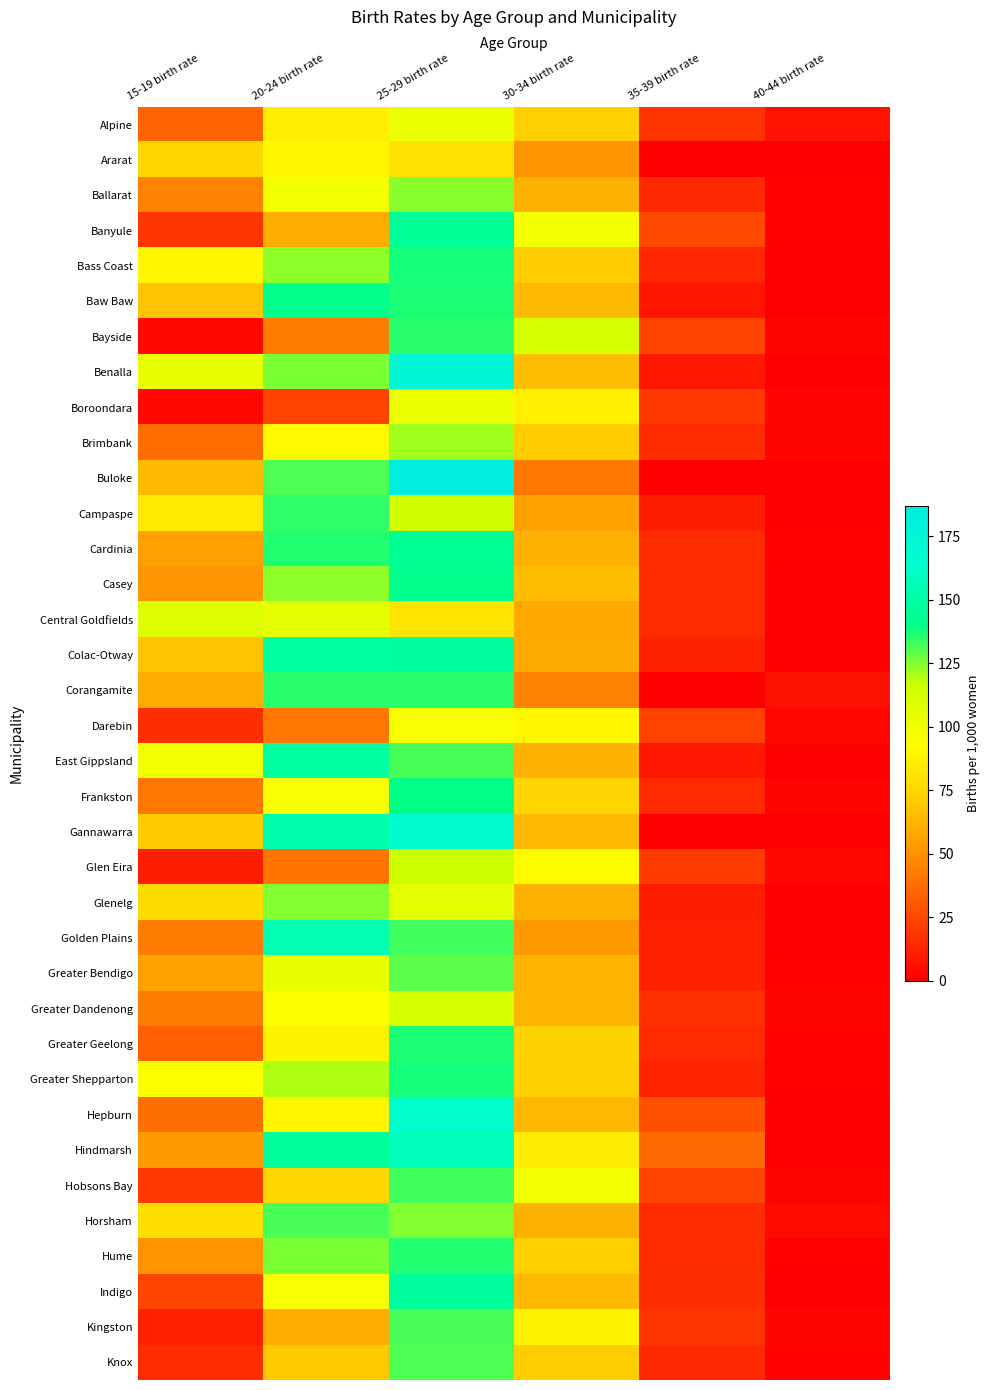

Between 30-34 birth rate and 40-44 birth rate, which is larger?

30-34 birth rate